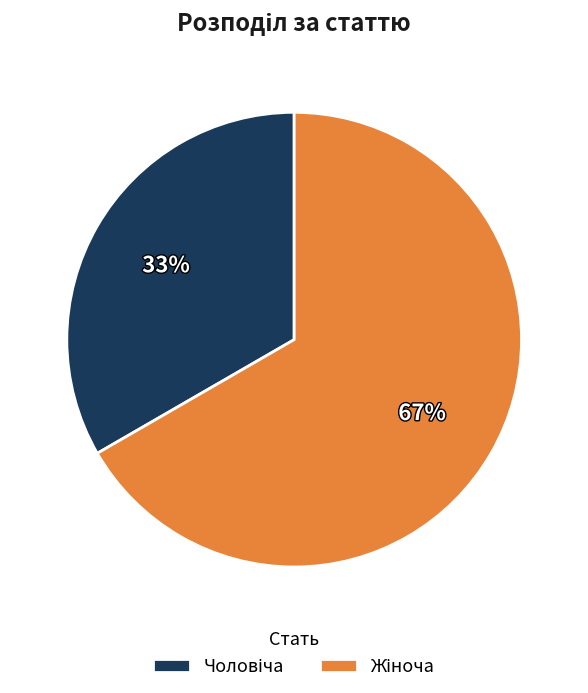

Does any single category account for the majority?

Yes